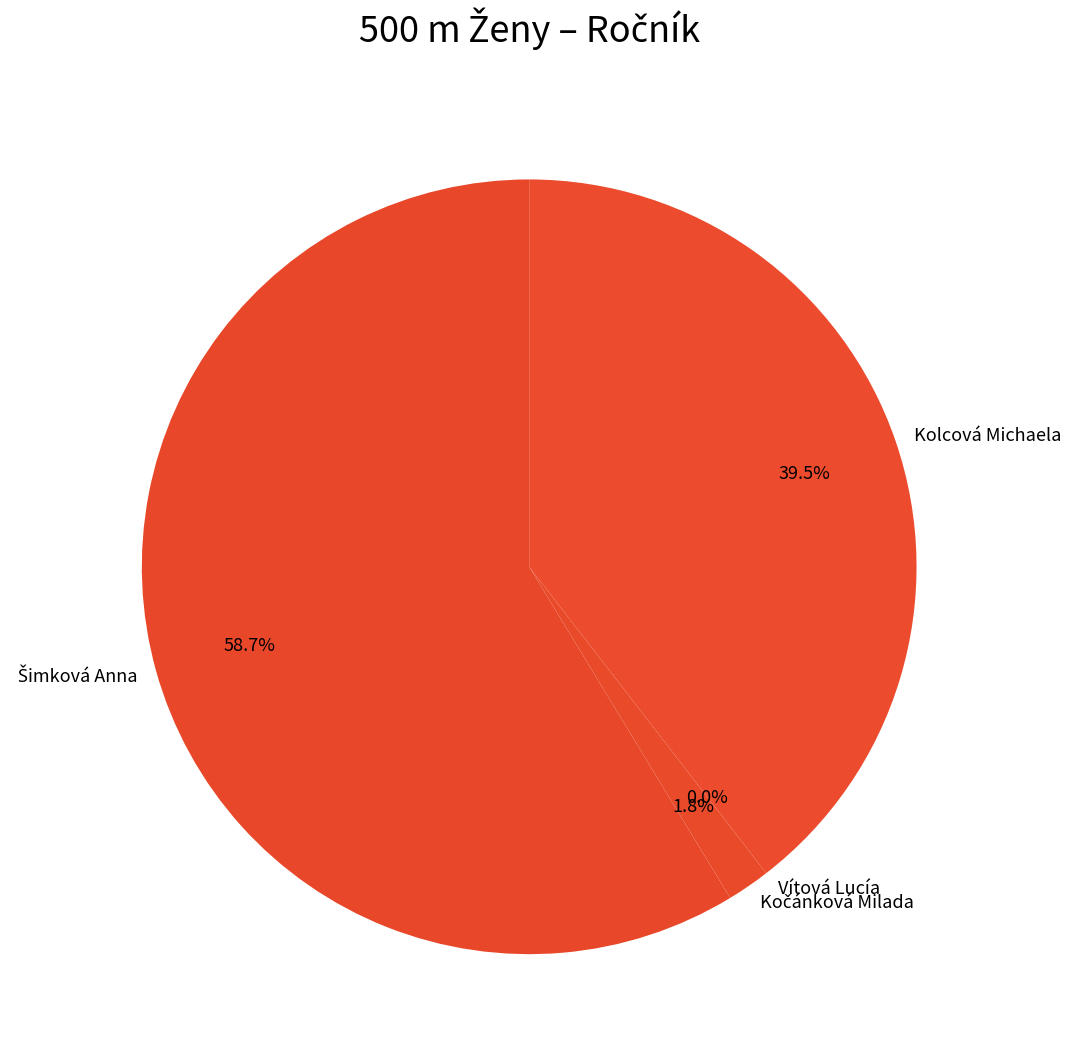

To the nearest percent, what percentage of the pie is Kolcová Michaela?

40%